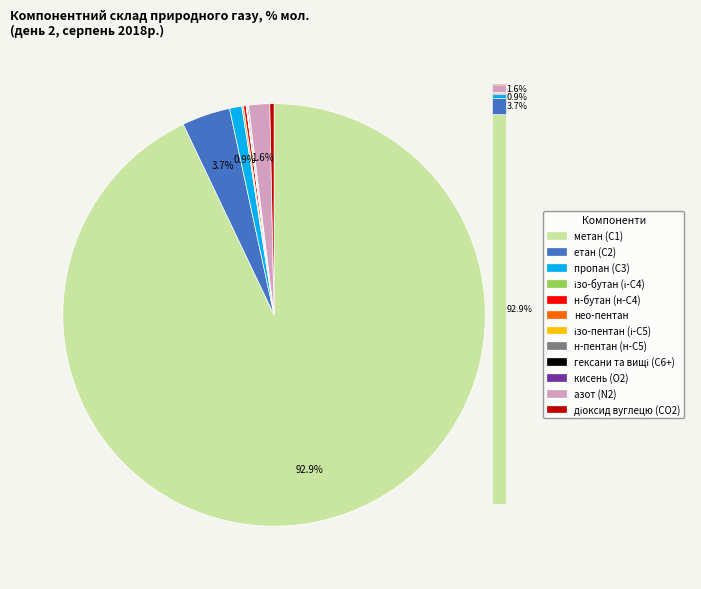

Is there a majority slice in this chart?

Yes